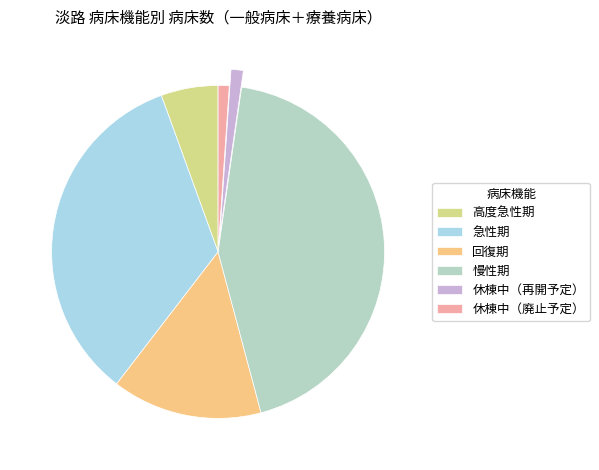

To the nearest percent, what is the difference between the largest and smallest slice percentages?

43%